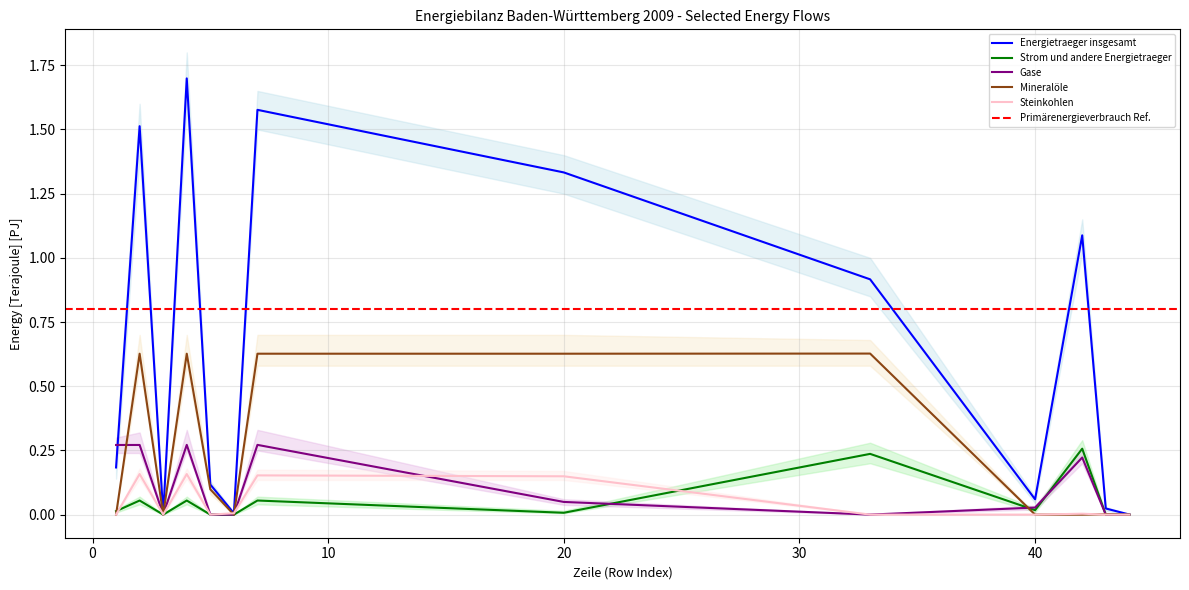

Reading left to right, what are all the values shown in this chart?

Energietraeger insgesamt: 0.2	1.5	0.0	1.7	0.1	0.0	1.6	1.3	0.9	0.1	1.1	0.0	0.0
Strom und andere Energietraeger: 0.0	0.1	0.0	0.1	0.0	0.0	0.1	0.0	0.2	0.0	0.3	0.0	0.0
Gase: 0.3	0.3	0.0	0.3	0.0	0.0	0.3	0.0	0.0	0.0	0.2	0.0	0.0
Mineralöle: 0.0	0.6	0.0	0.6	0.1	0.0	0.6	0.6	0.6	0.0	0.0	0.0	0.0
Steinkohlen: 0.0	0.2	0.0	0.2	0.0	0.0	0.2	0.1	0.0	0.0	0.0	0.0	0.0